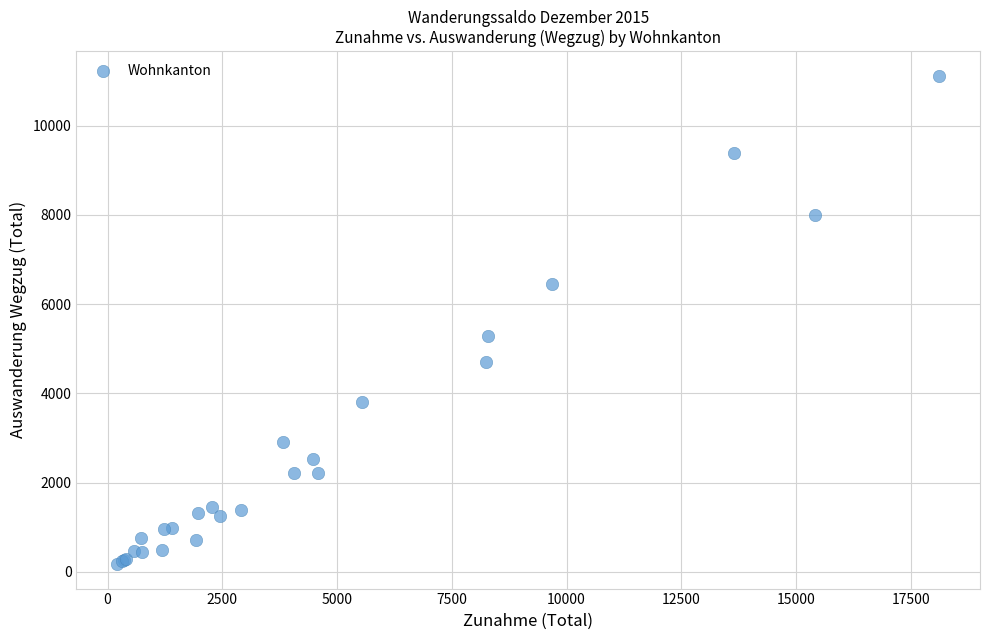

What Y value in the scatter plot is closest to 5645?

5280